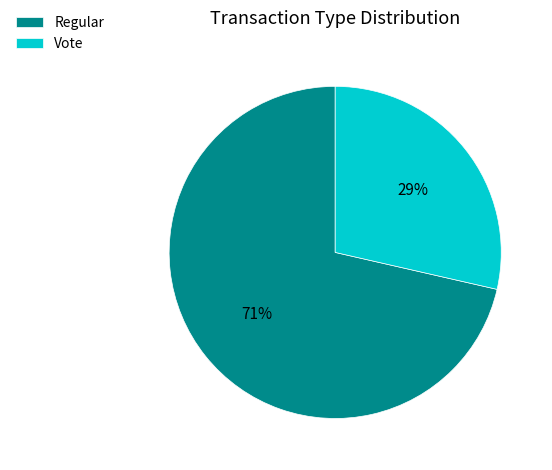

Is the sum of Regular and Vote greater than half?

Yes